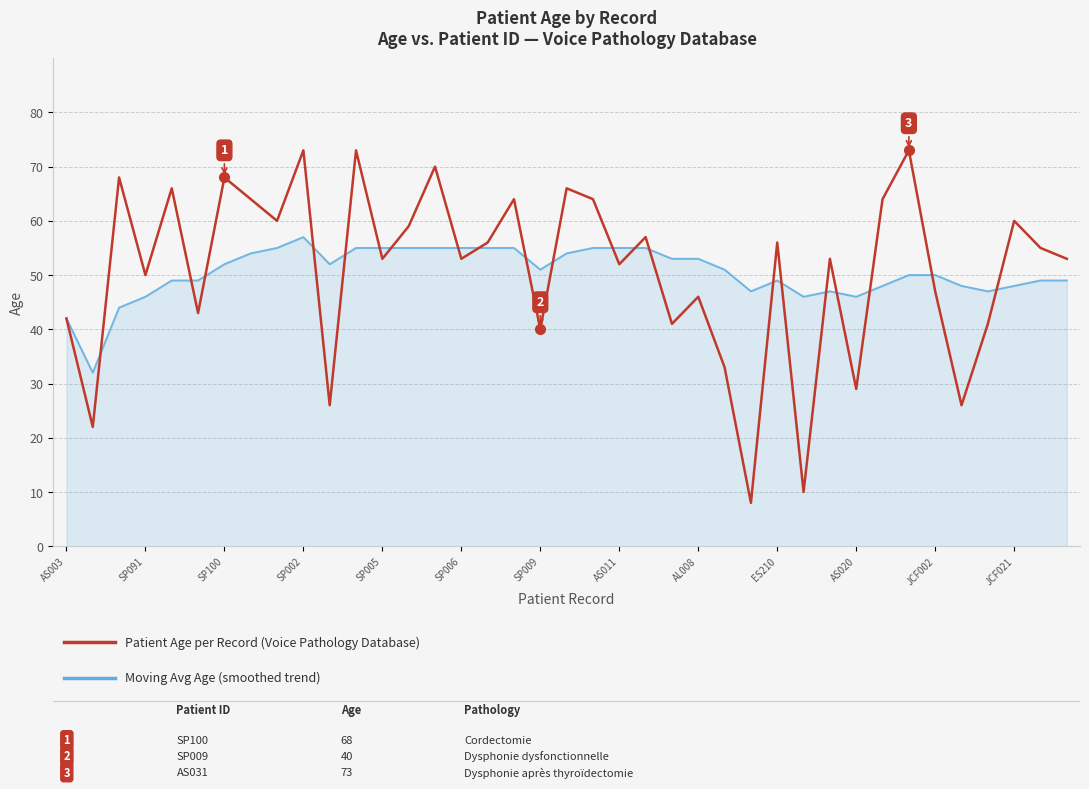

What is the minimum value shown in the chart?

8